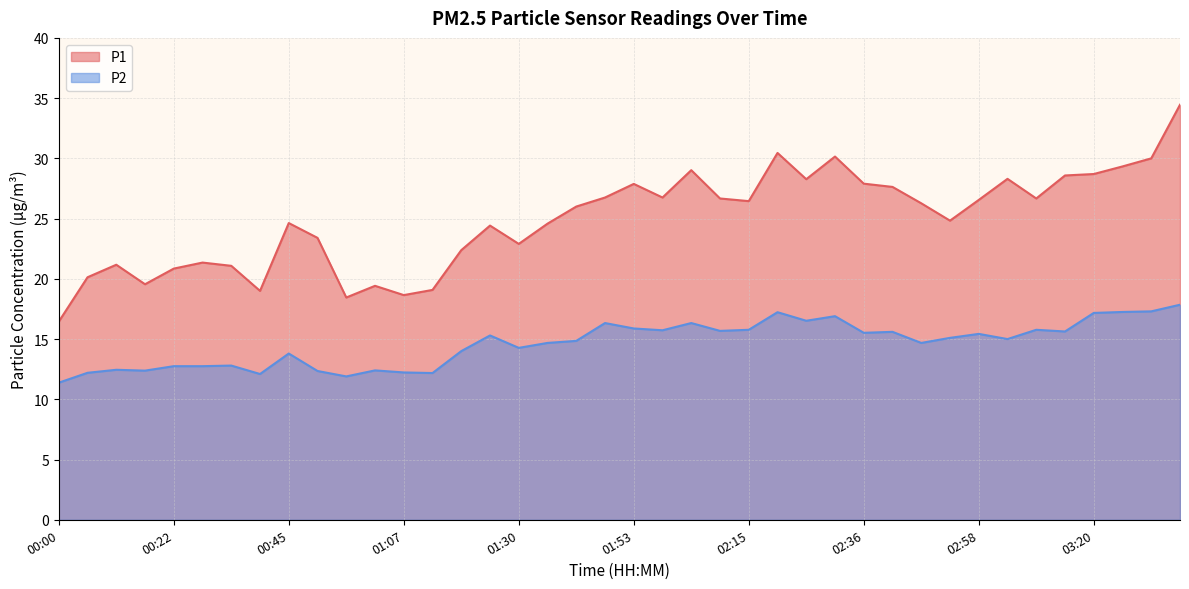

What is the average value of the P1 series?

24.9